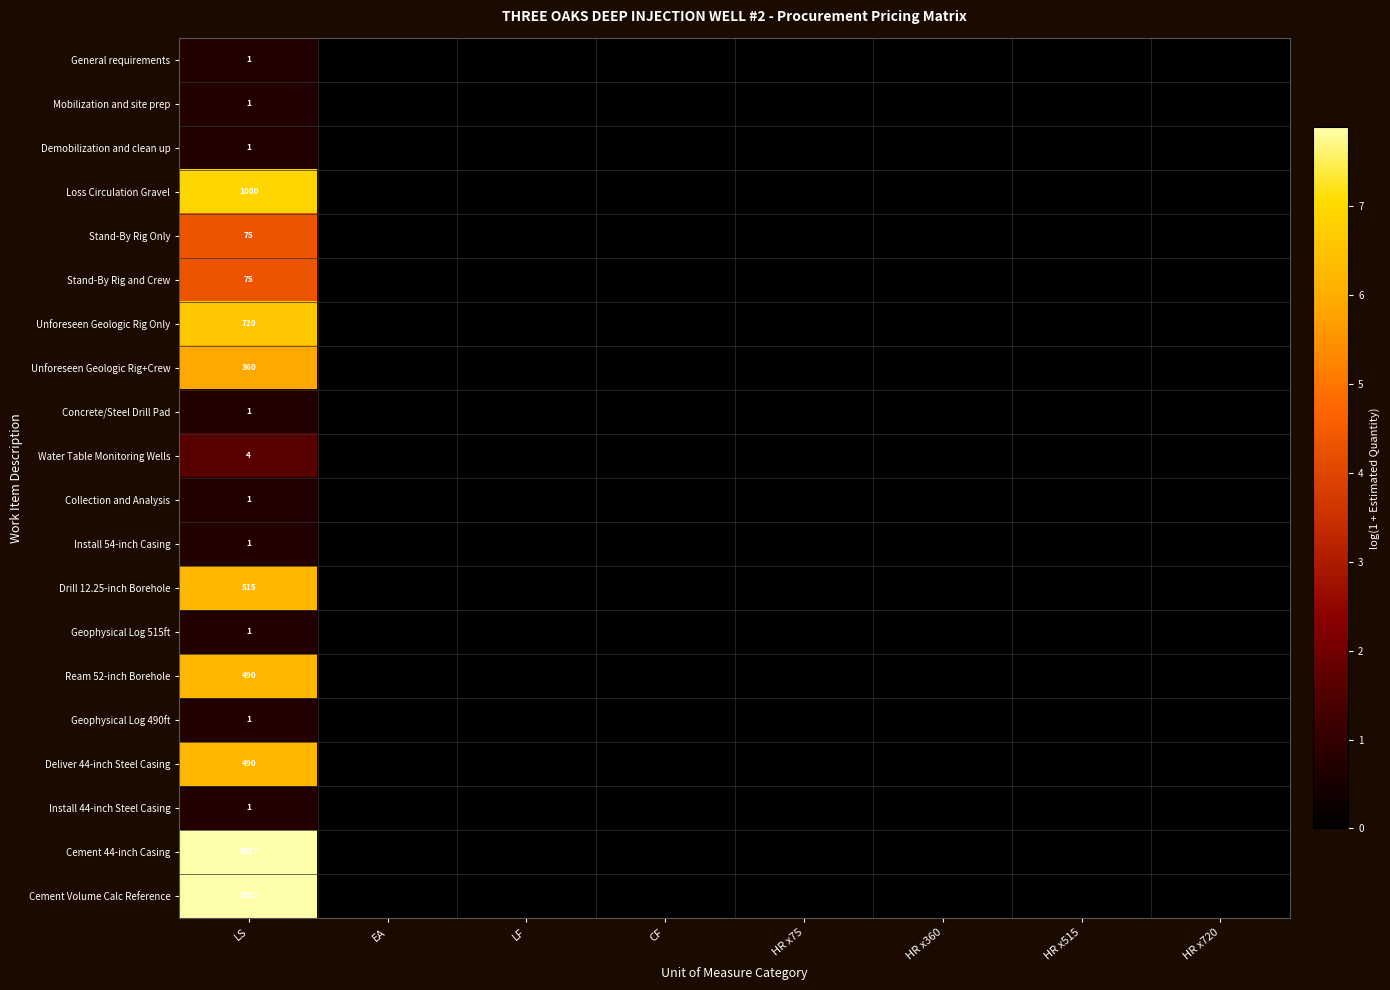

At how many categories does at least one series exceed 7?

1